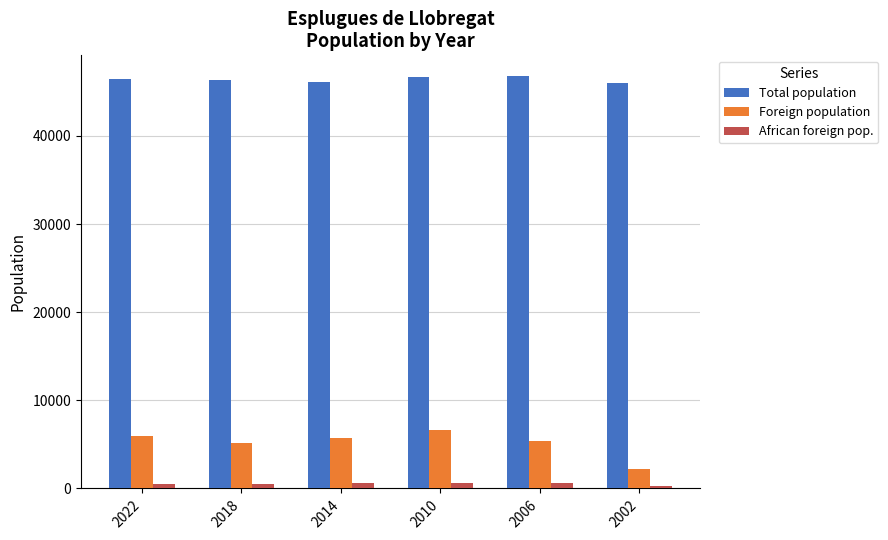

What is the value of the Foreign population bar at the 4th from the left?

6682